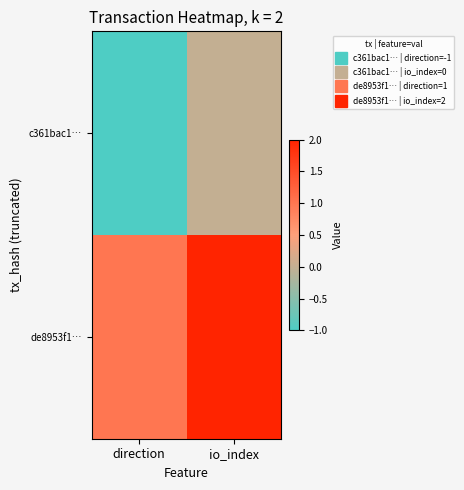

Between direction and io_index, which is larger?

io_index